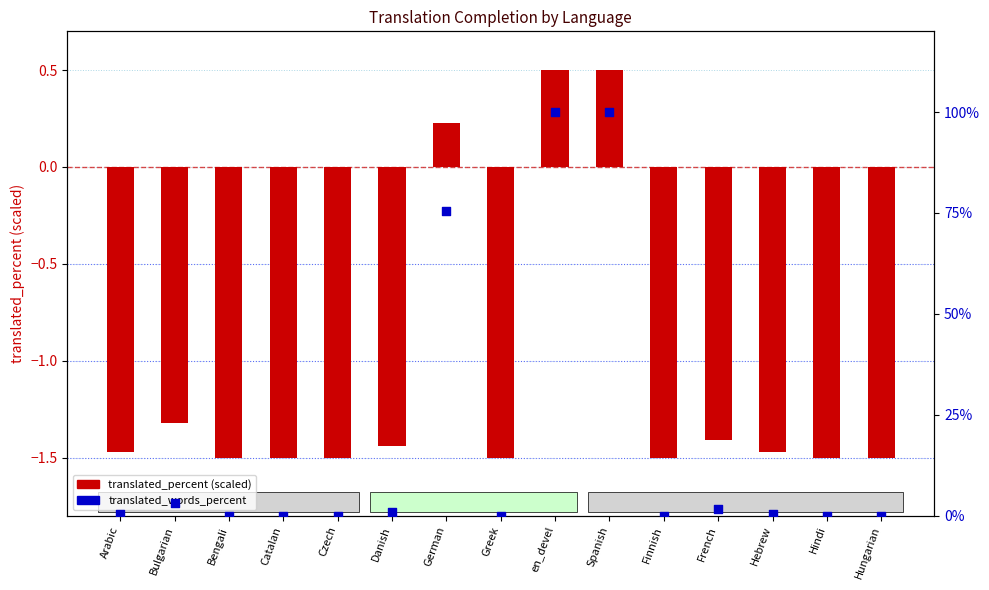

Is the value of translated_words_percent at Finnish greater than the value of translated_percent (scaled) at Hindi?

Yes